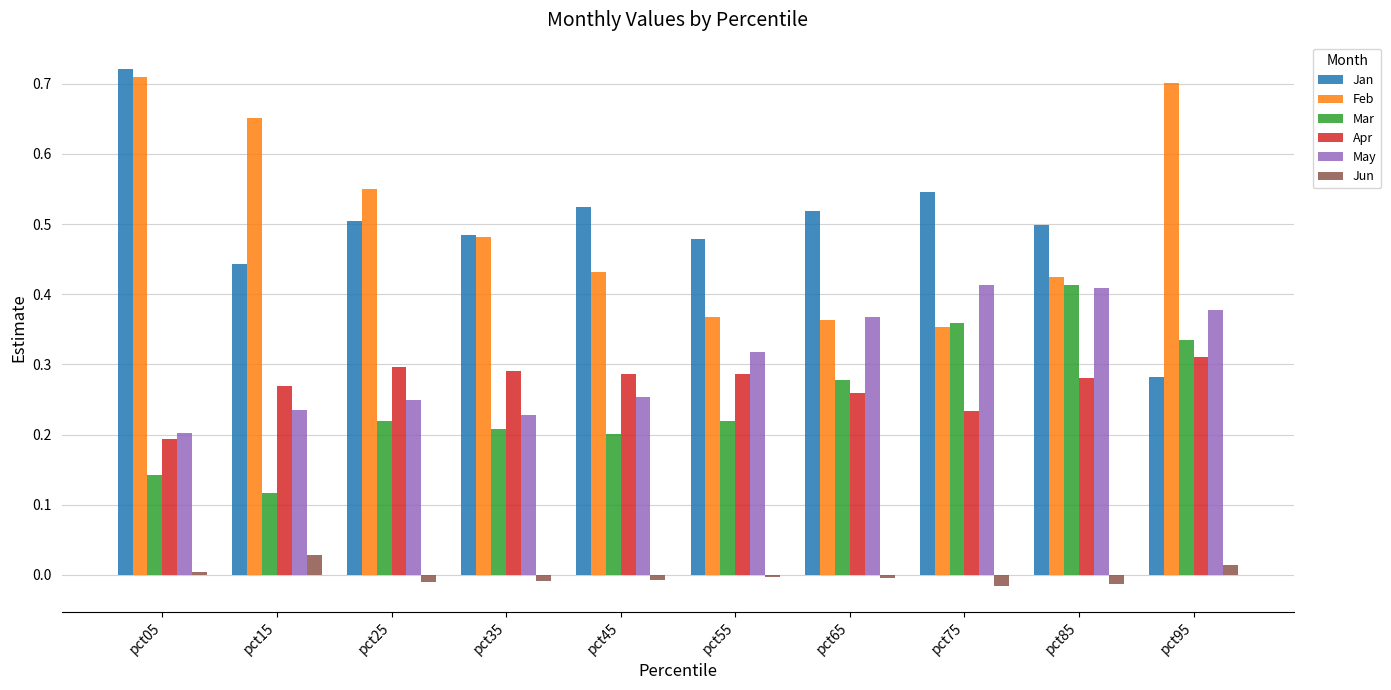

Count the number of categories in the chart.

10